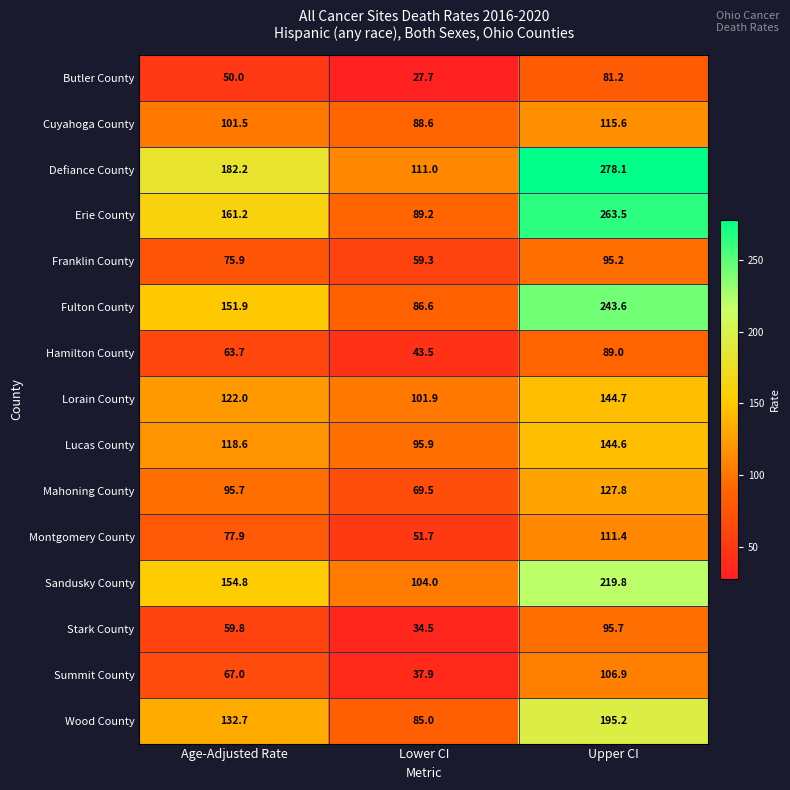

Is it true that Mahoning County equals 69.5 at Lower CI?

True